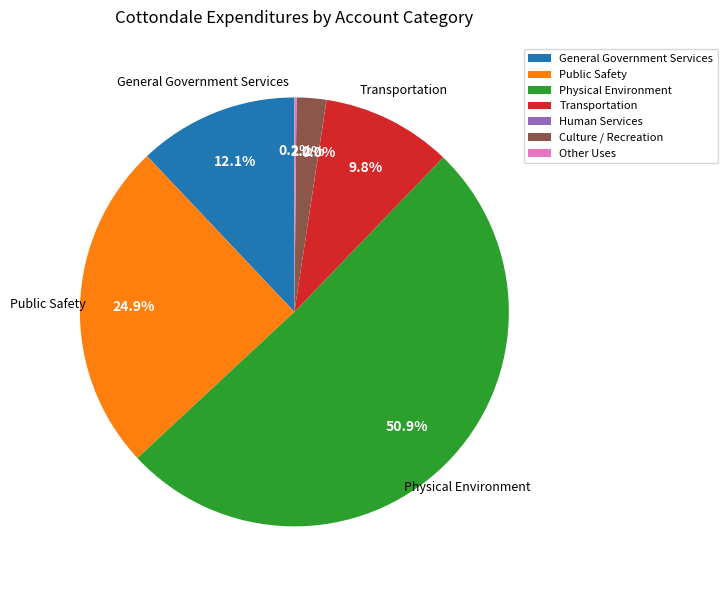

To the nearest percent, what percentage of the pie is Culture / Recreation?

2%